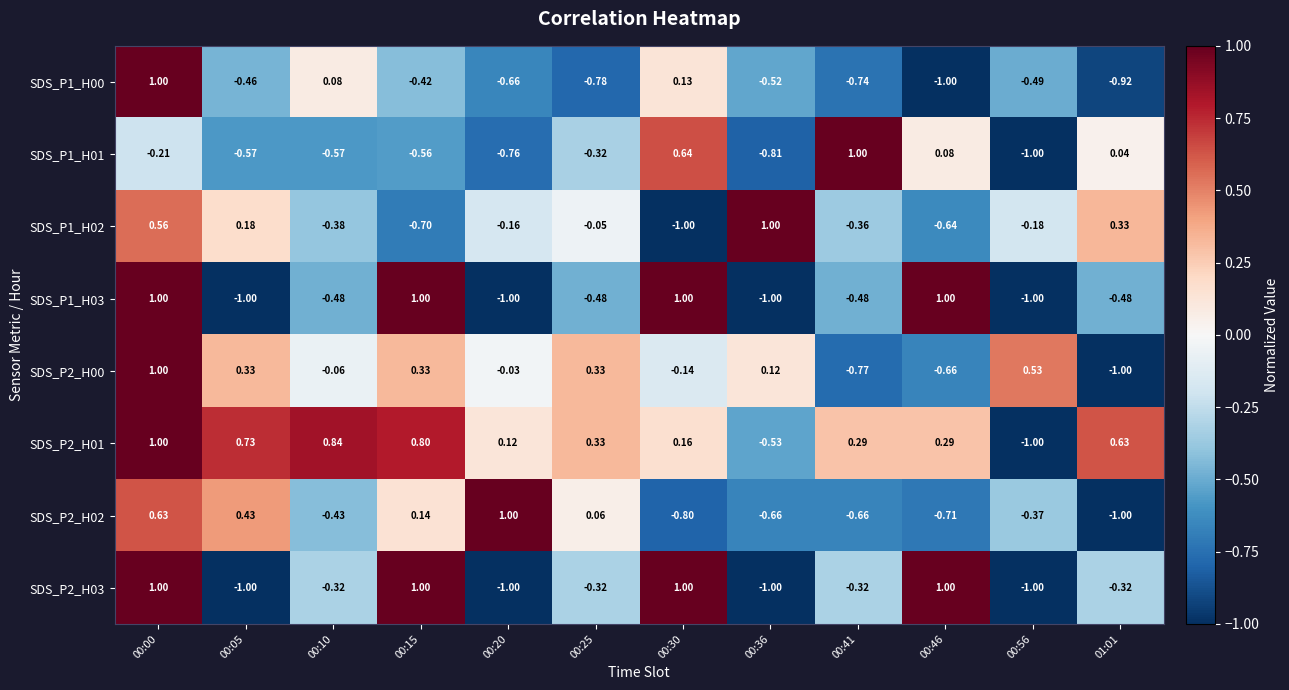

Is the value of SDS_P1_H02 at 00:36 greater than the value of SDS_P2_H00 at 00:25?

Yes